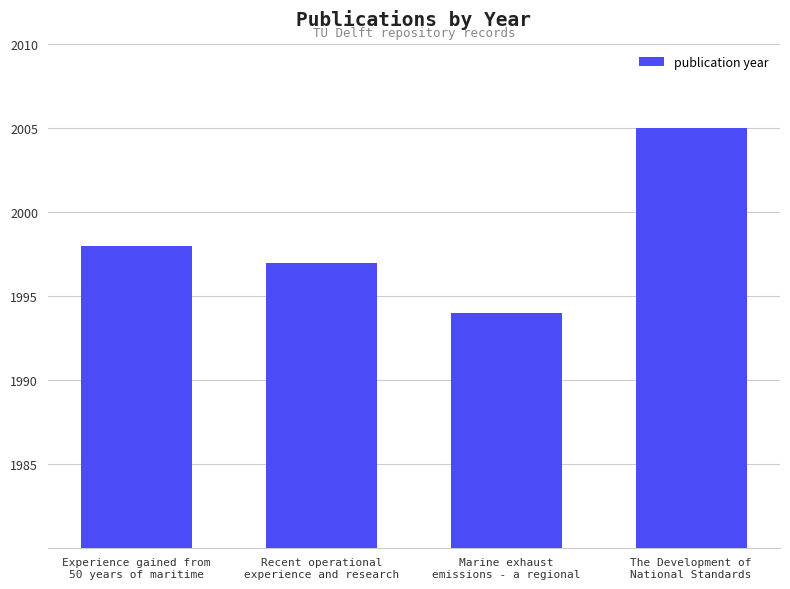

Does the chart contain any negative values?

No